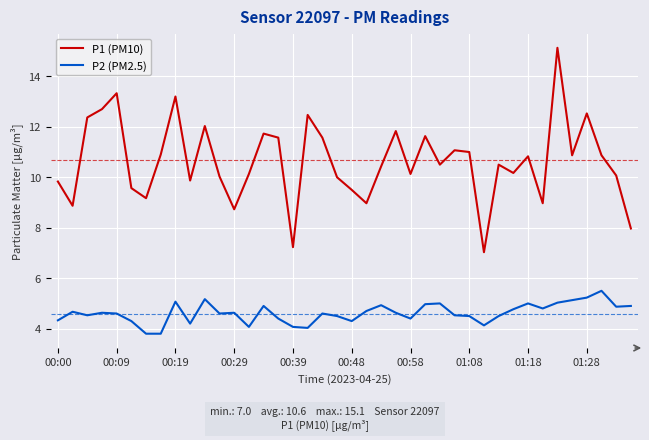

What are all the series names shown in the legend?

P1 (PM10), P2 (PM2.5)